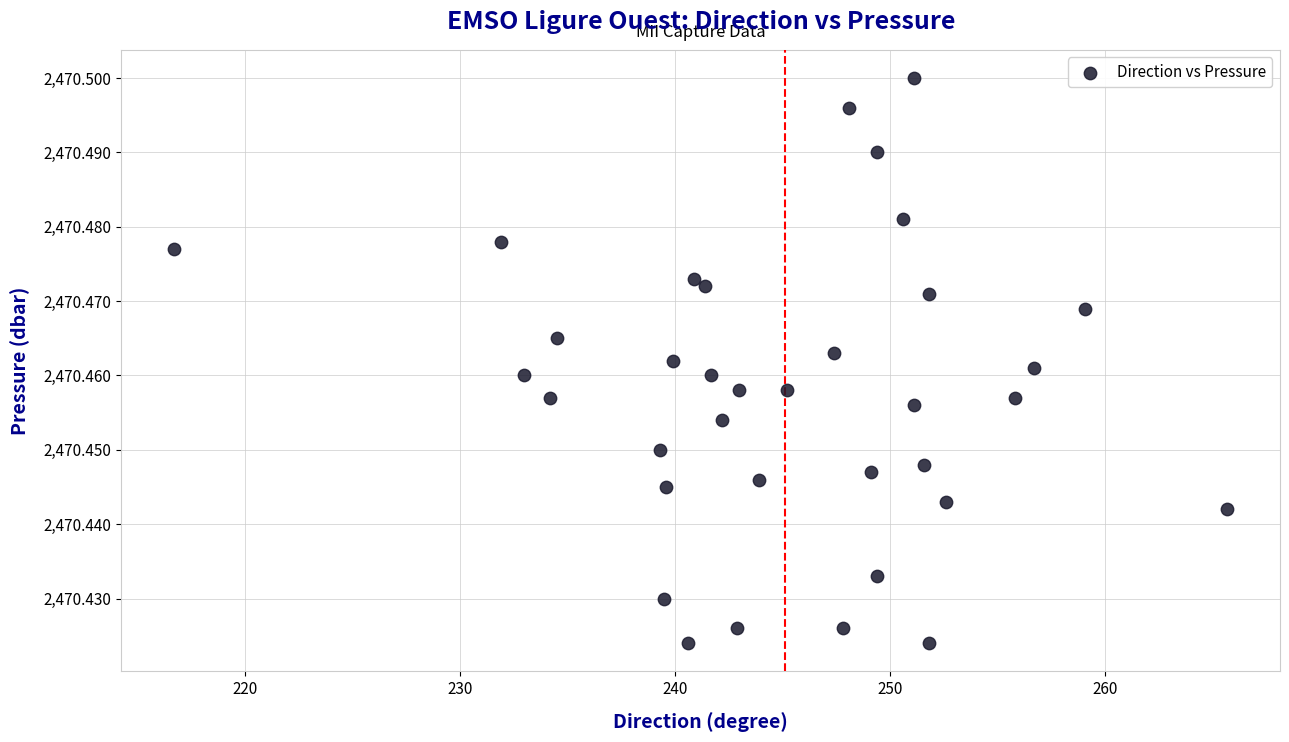

What is the range of X values (max minus min)?

49.0